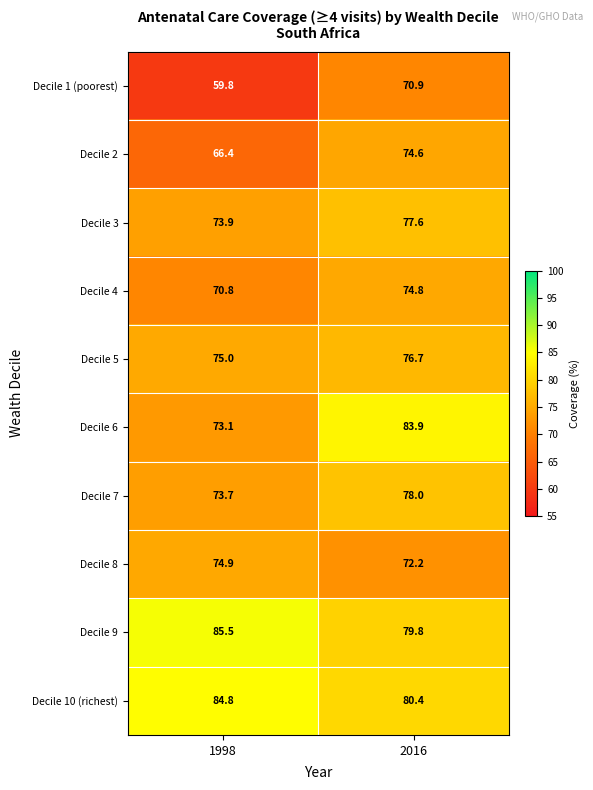

At which category is the sum across all series the highest?

2016